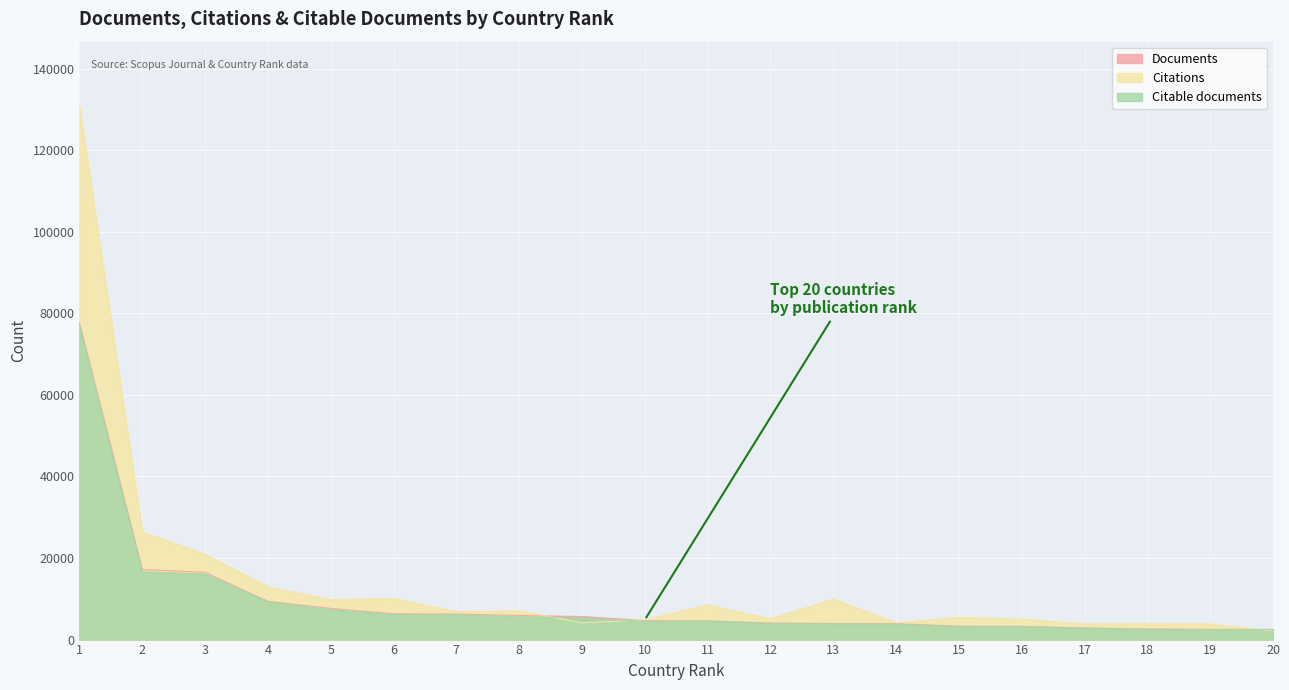

Count the number of data series in this chart.

3